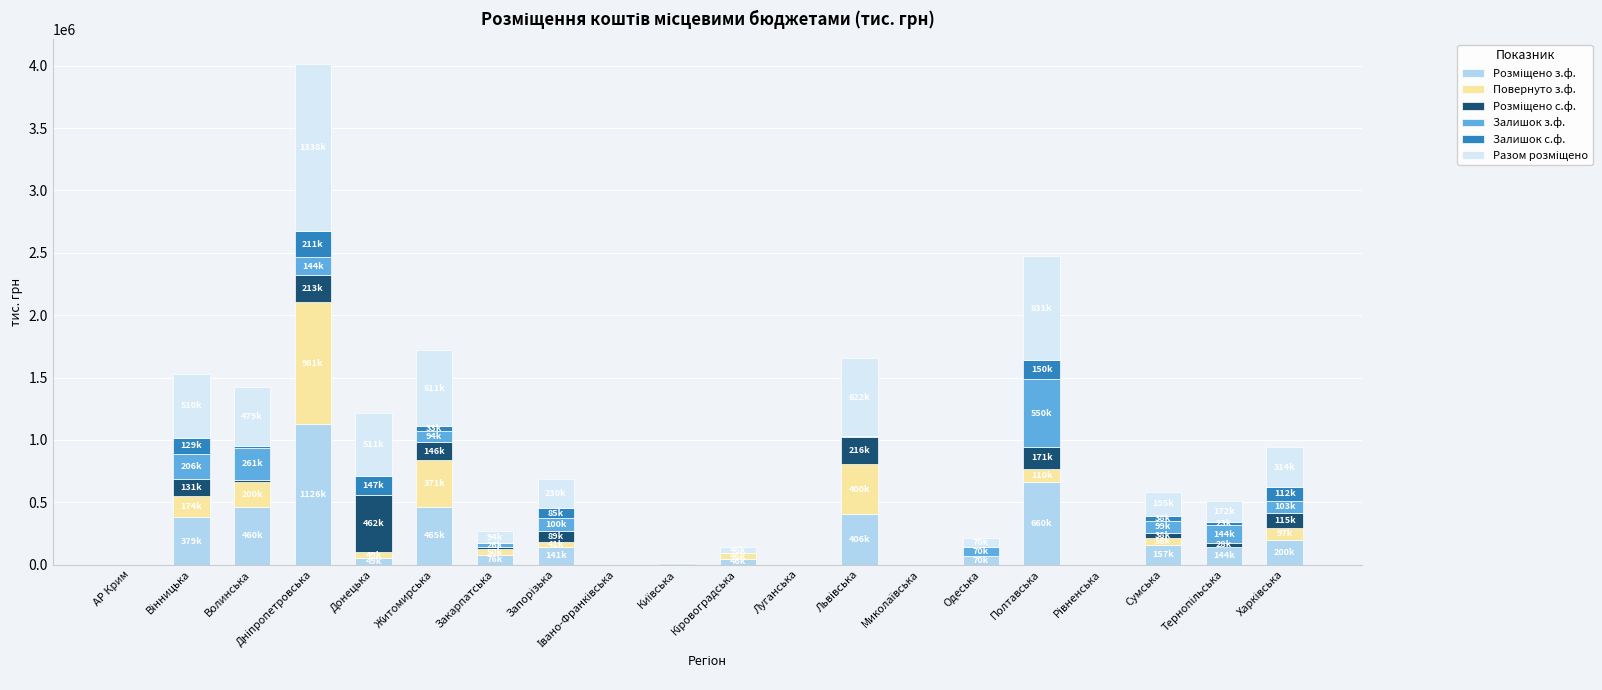

Count the number of categories in the chart.

20